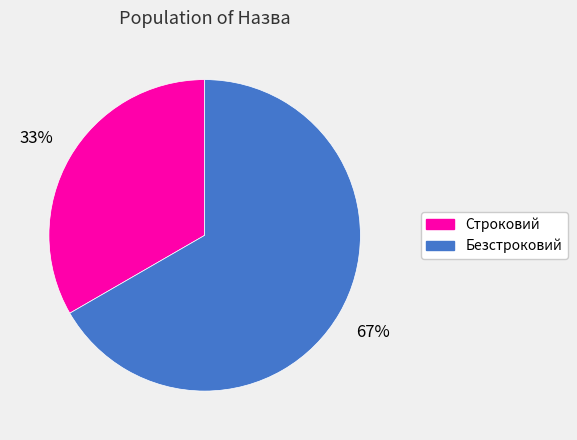

What is the largest slice in the pie chart?

Безстроковий